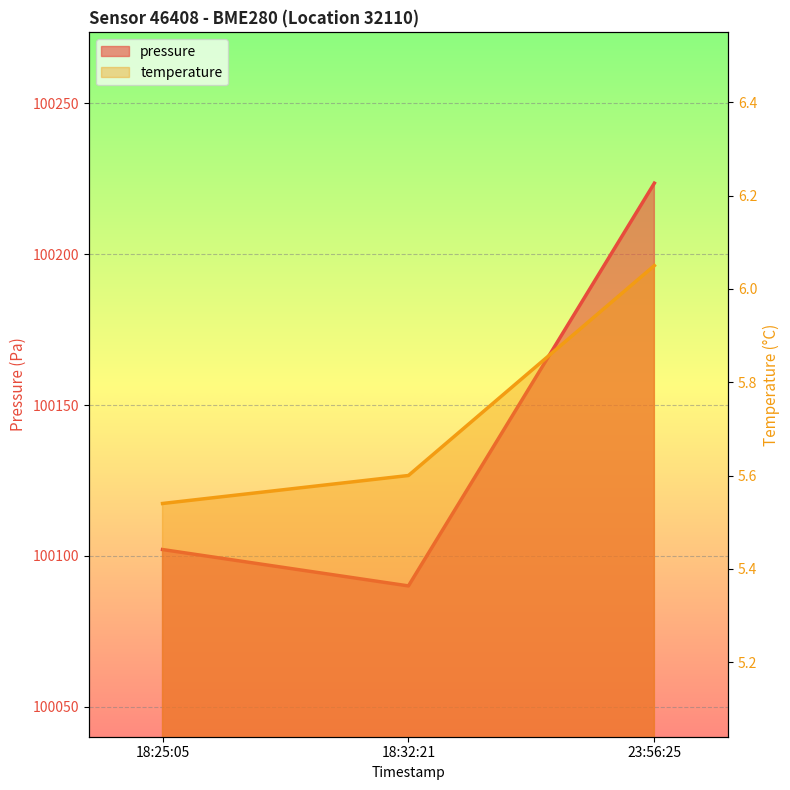

What is the sum of the pressure values at 18:32:21 and 23:56:25?

200313.6